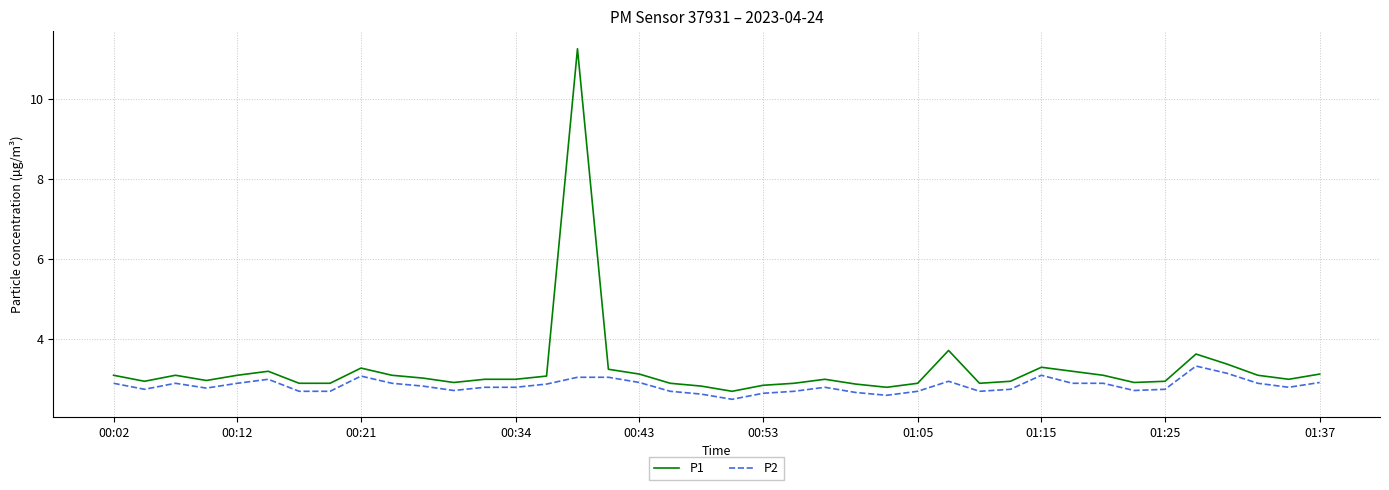

What is the minimum value for P1?

2.7